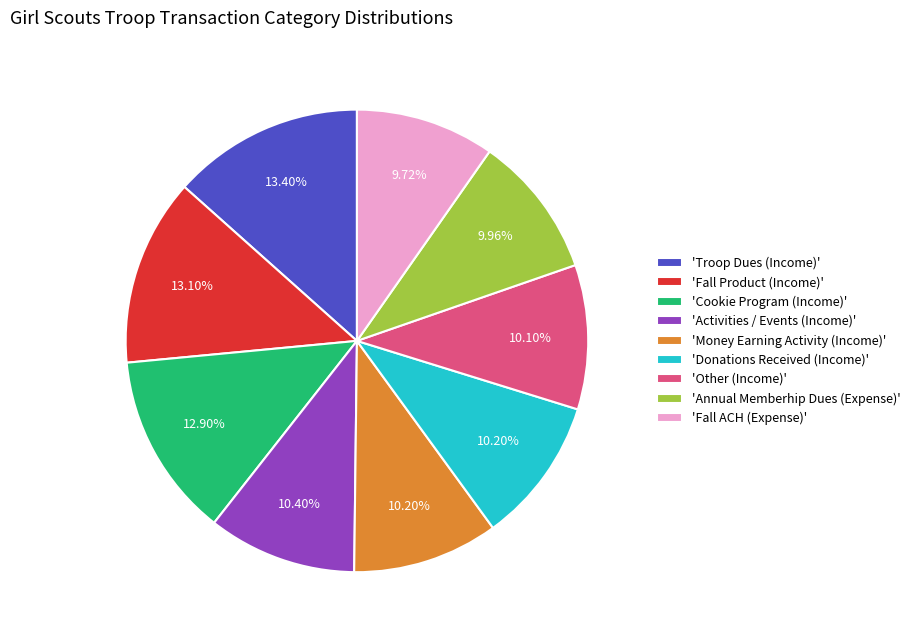

Is there any slice that represents more than half of the pie?

No